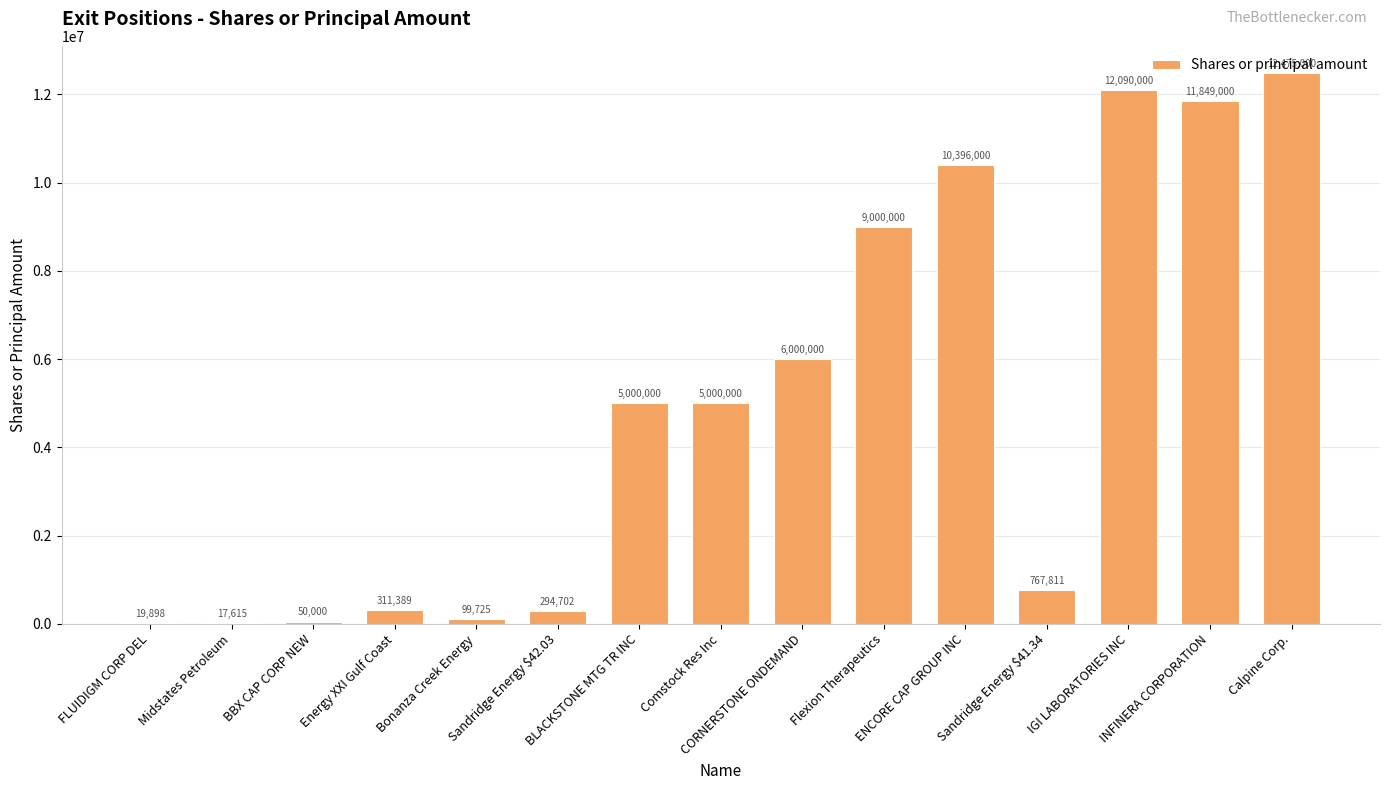

What is the average value?

4891409